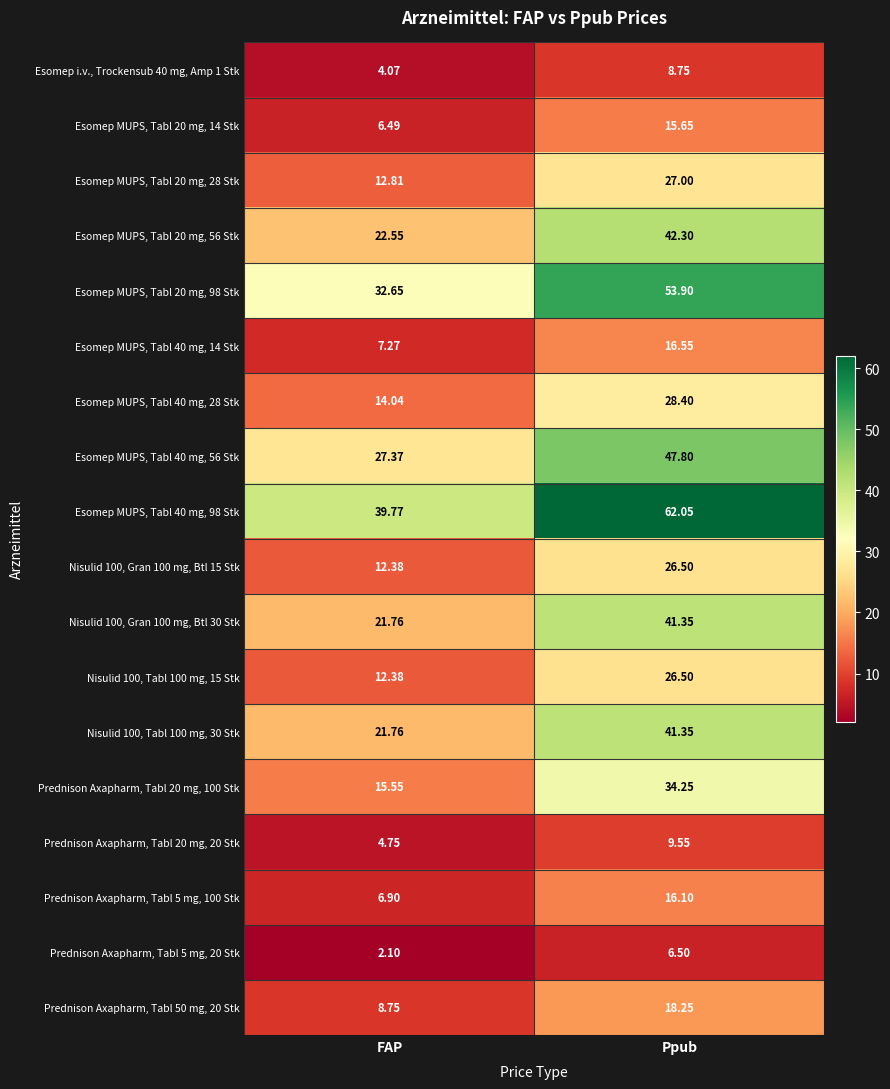

At which category is the sum across all series the highest?

Ppub